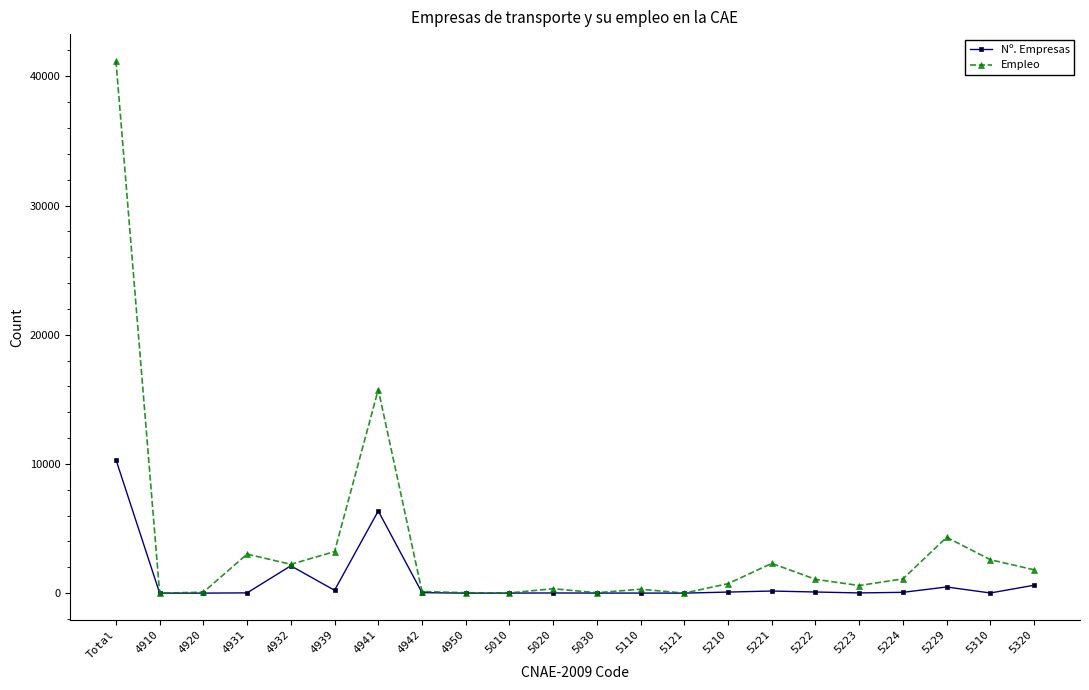

Is it true that Empleo equals 3023 at 4931?

True